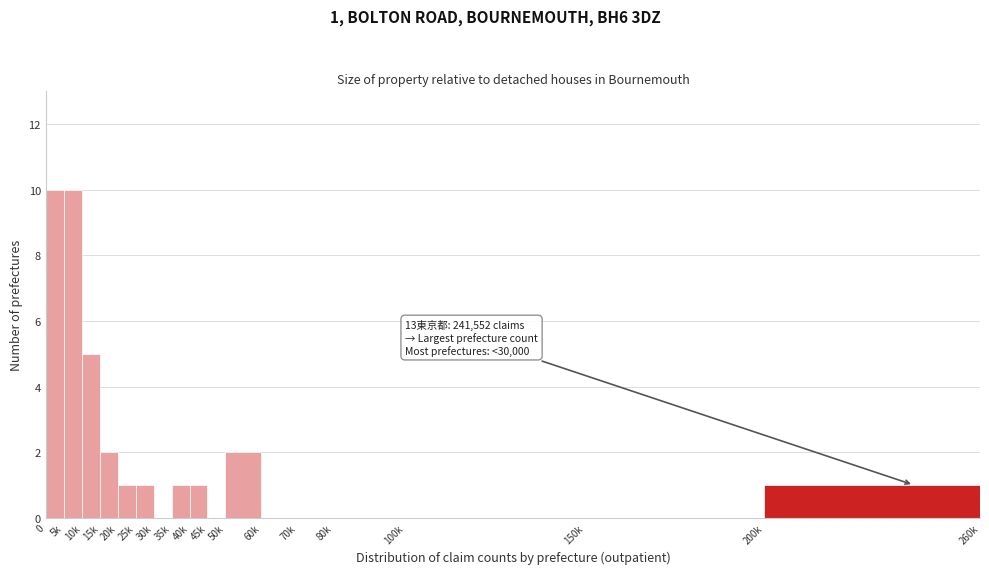

Reading right to left, extract all data points from this chart.

200k=1	150k=0	100k=0	80k=0	70k=0	60k=0	50k=2	45k=0	40k=1	35k=1	30k=0	25k=1	20k=1	15k=2	10k=5	5k=10	0=10